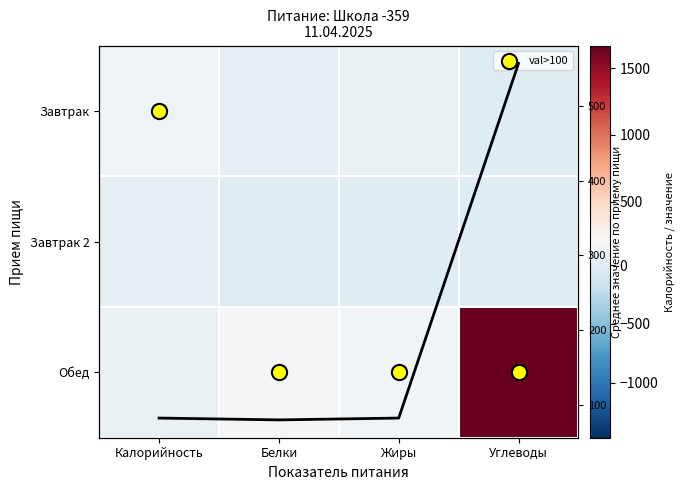

Where is Среднее по блюду nearest to the value 318?

Калорийность